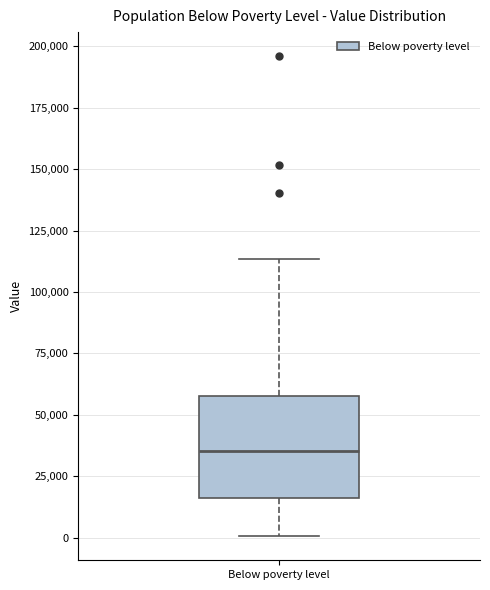

Where does the median line of the box for Below poverty level sit on the y-axis? The values are not printed on the chart, so give them approximately, as read against the axis.

35000